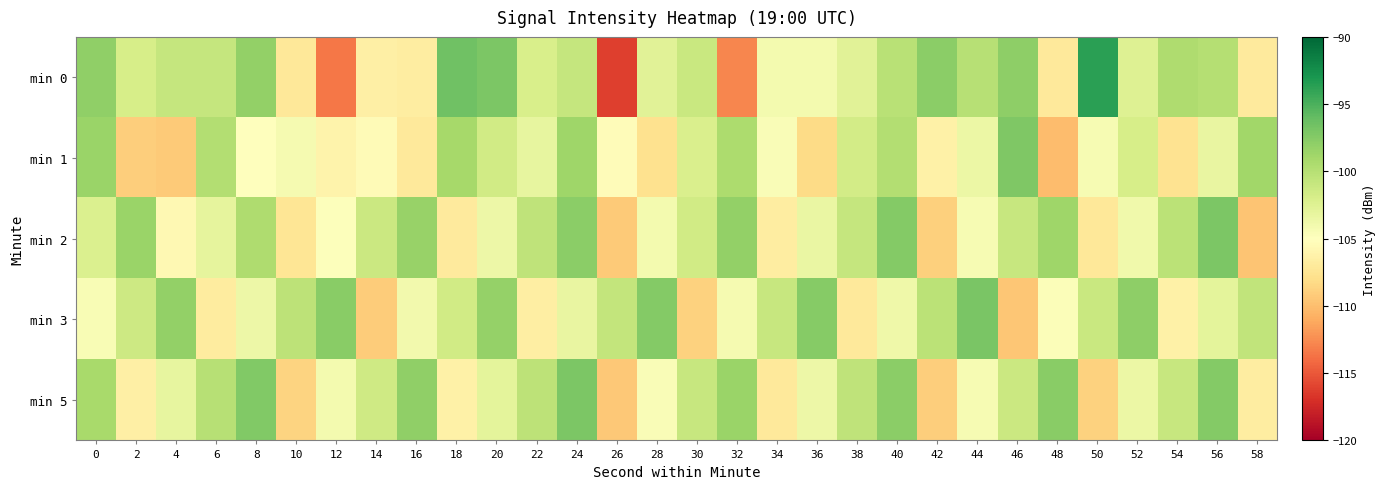

Reading left to right, extract all data points from this chart.

min 0: 0=-98.1	2=-101.9	4=-100.8	6=-100.9	8=-98.1	10=-107.2	12=-113.5	14=-106.5	16=-106.7	18=-96.5	20=-97.1	22=-102.0	24=-100.8	26=-116.2	28=-102.7	30=-101.0	32=-112.8	34=-104.2	36=-104.1	38=-102.7	40=-100.1	42=-97.8	44=-100.0	46=-97.9	48=-107.1	50=-93.7	52=-102.4	54=-99.6	56=-99.9	58=-106.9
min 1: 0=-98.5	2=-109.0	4=-109.3	6=-99.7	8=-104.9	10=-104.2	12=-106.1	14=-105.5	16=-107.1	18=-99.1	20=-101.5	22=-103.2	24=-98.7	26=-105.3	28=-107.8	30=-102.1	32=-99.4	34=-104.6	36=-108.2	38=-101.7	40=-99.8	42=-106.3	44=-103.5	46=-97.2	48=-110.1	50=-104.4	52=-101.9	54=-107.6	56=-103.3	58=-98.9
min 2: 0=-102.3	2=-98.5	4=-105.7	6=-103.1	8=-99.6	10=-107.4	12=-104.8	14=-101.2	16=-98.4	18=-106.9	20=-103.7	22=-100.5	24=-97.8	26=-109.3	28=-104.1	30=-101.6	32=-98.2	34=-106.7	36=-103.4	38=-100.8	40=-97.5	42=-108.9	44=-104.3	46=-101.0	48=-98.7	50=-107.2	52=-103.9	54=-100.3	56=-97.1	58=-109.6
min 3: 0=-104.5	2=-101.3	4=-98.1	6=-106.8	8=-103.6	10=-100.4	12=-97.7	14=-109.2	16=-104.0	18=-101.5	20=-98.3	22=-106.6	24=-103.3	26=-100.7	28=-97.4	30=-108.8	32=-104.2	34=-100.9	36=-97.6	38=-107.1	40=-103.8	42=-100.2	44=-97.0	46=-109.5	48=-104.7	50=-101.1	52=-97.9	54=-106.4	56=-103.0	58=-100.6
min 5: 0=-99.2	2=-106.5	4=-103.2	6=-100.0	8=-97.3	10=-108.7	12=-104.1	14=-101.4	16=-98.0	18=-106.3	20=-103.0	22=-100.4	24=-97.1	26=-109.4	28=-104.6	30=-101.0	32=-98.5	34=-107.0	36=-103.7	38=-100.5	40=-97.8	42=-109.1	44=-104.4	46=-101.2	48=-97.7	50=-108.8	52=-103.5	54=-100.9	56=-97.4	58=-106.7